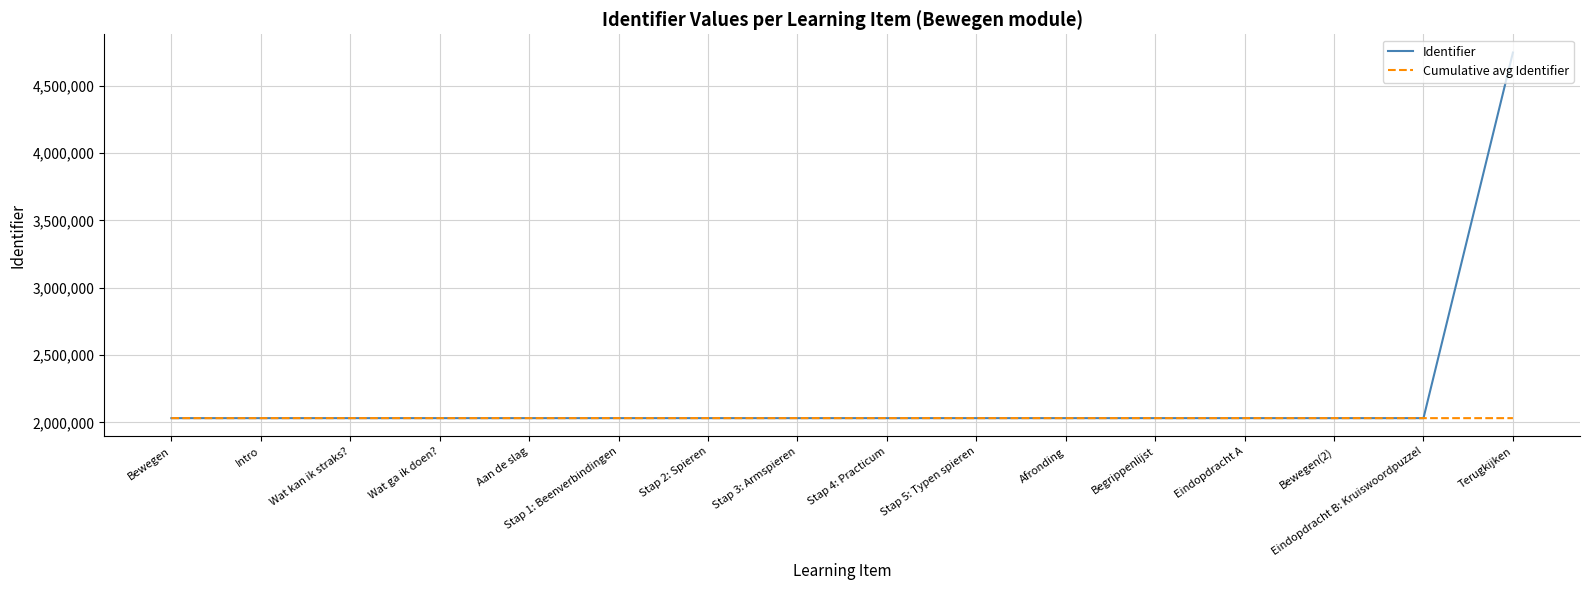

What is the spread (max minus min) of values at Stap 1: Beenverbindingen?

5